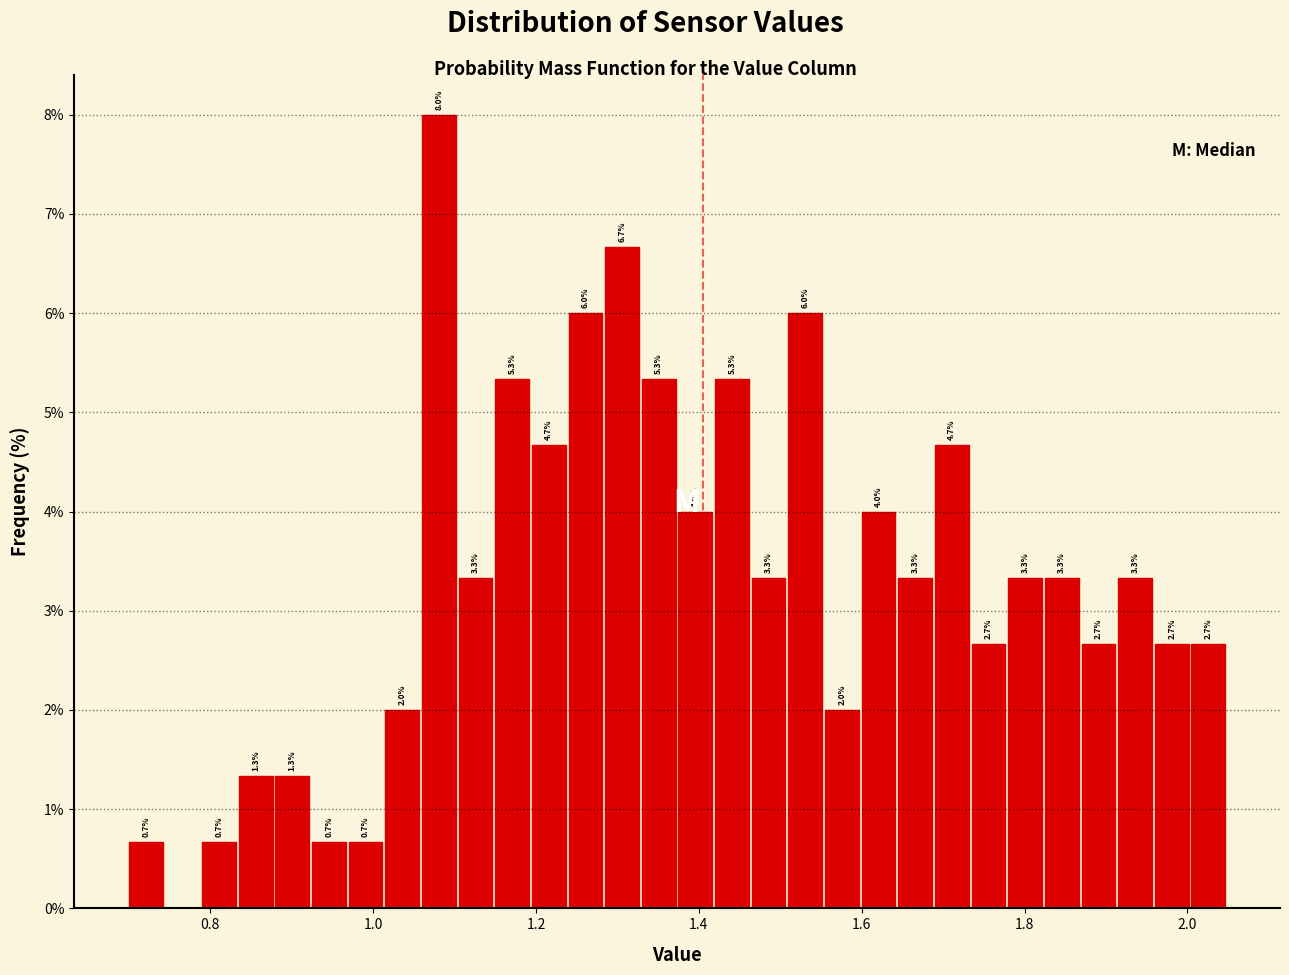

Around what value on the x-axis is the tallest bar? Give the approximate position of its centre, as read against the axis.

1.08